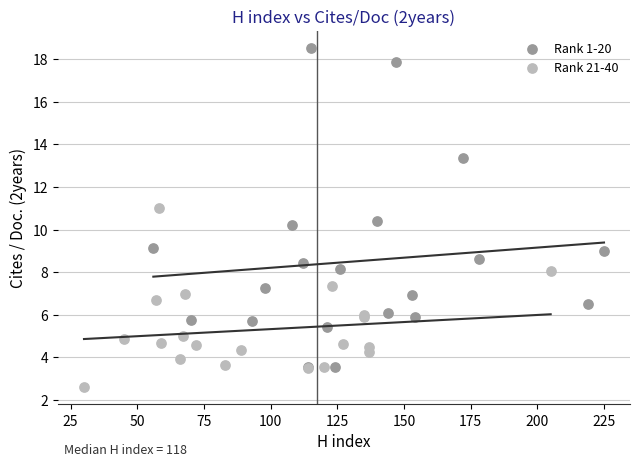

Which series contains the lowest Y value?

Rank 21-40